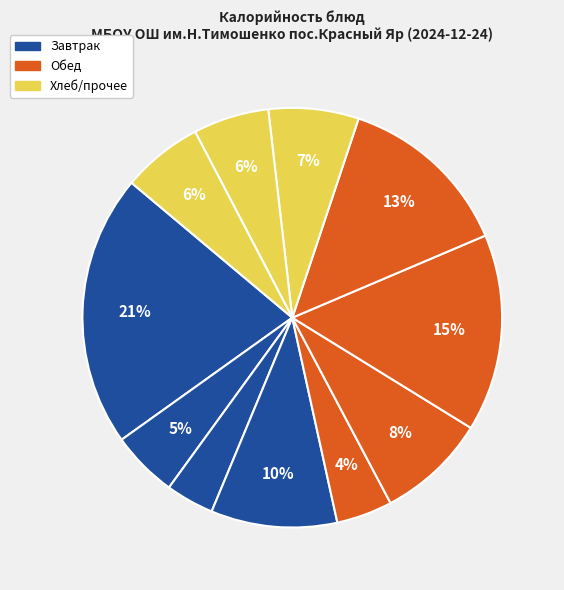

To the nearest percent, what is the difference between the largest and smallest slice percentages?

17%